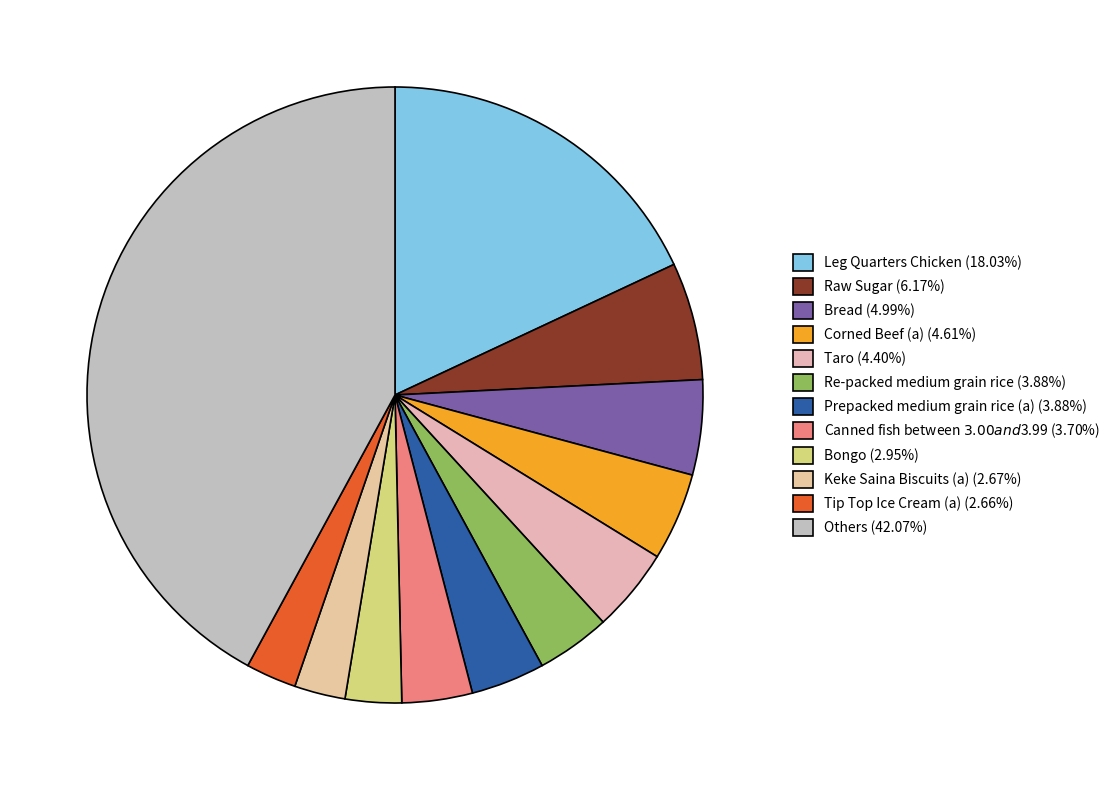

How many slices are in this pie chart?

12